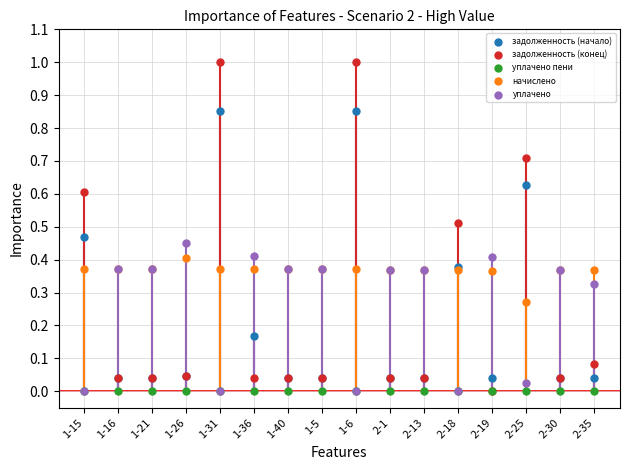

Which series reaches the maximum Y coordinate?

задолженность (конец)